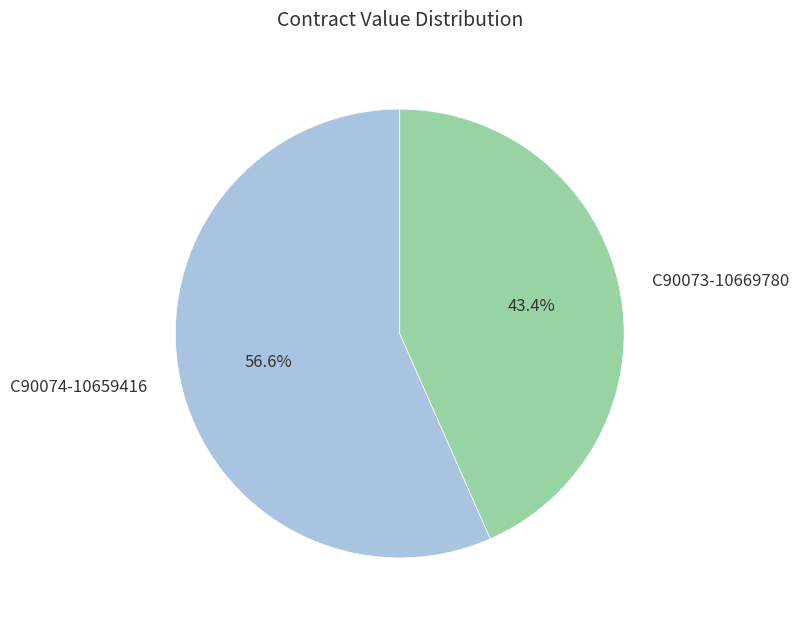

What is the smallest slice in the pie chart?

C90073-10669780